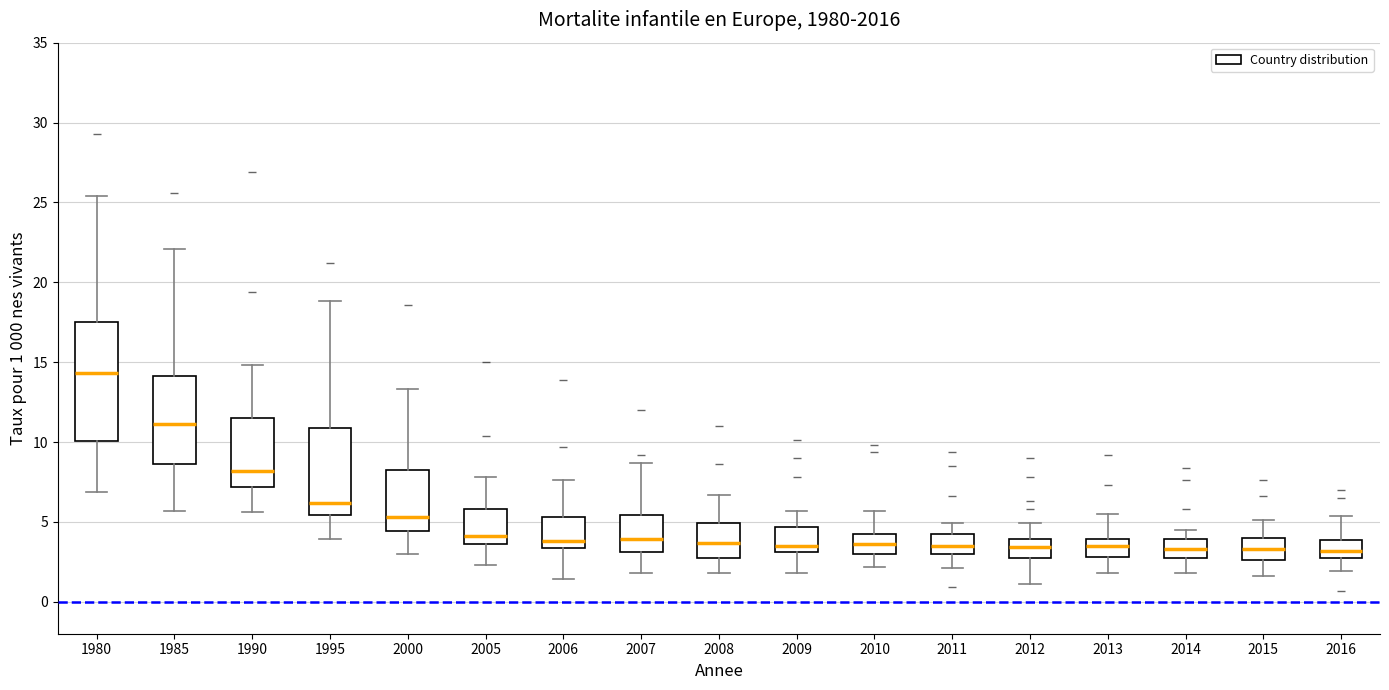

Comparing the boxes themselves (not the whiskers), which one is the tallest?

1980